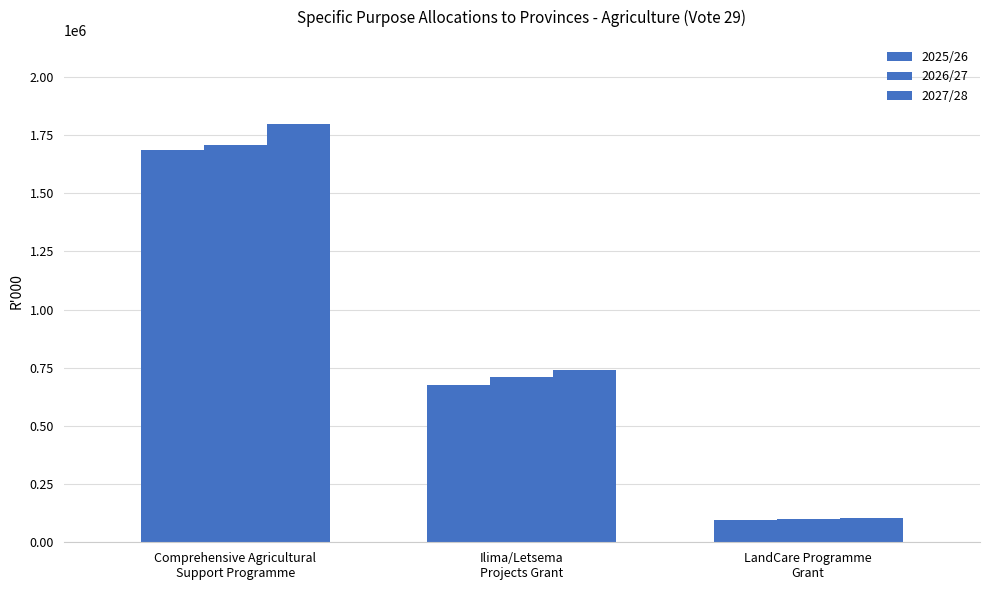

How many values in the 2025/26 series are below 677396?

1